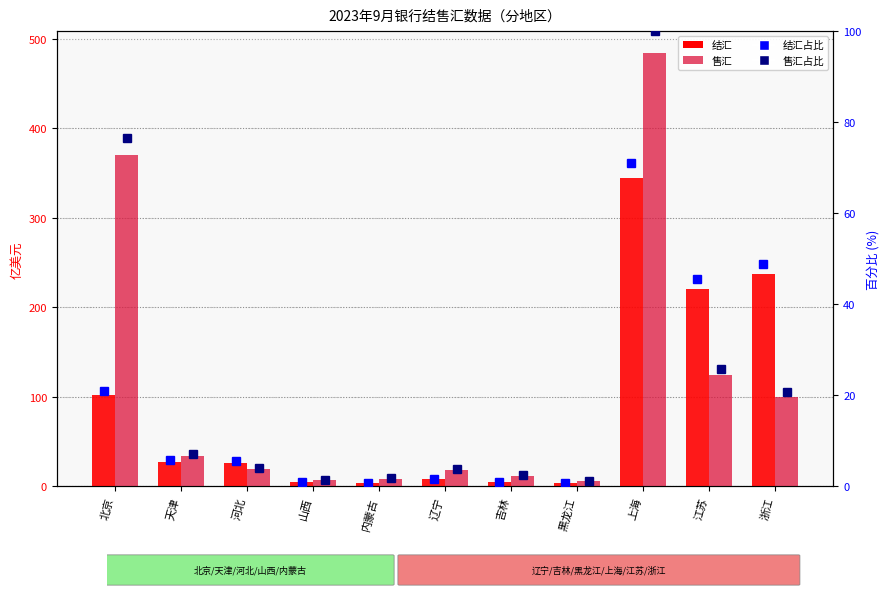

At which label does 结汇百分比 first exceed 5?

北京